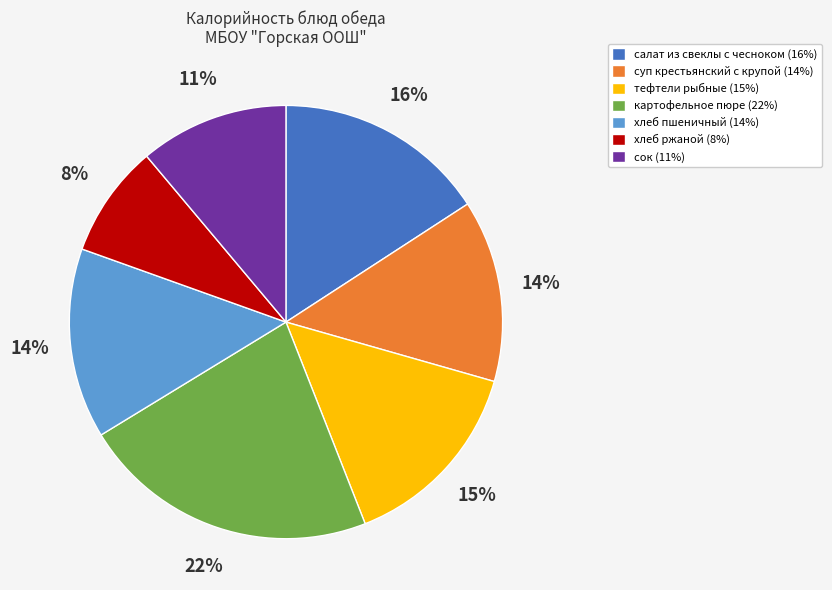

Do суп крестьянский с крупой (14%) and сок (11%) together represent more than half of the pie?

No